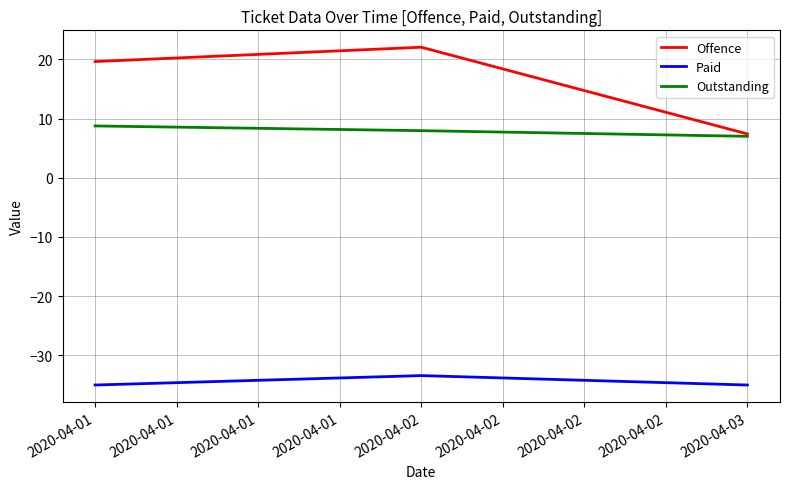

How many distinct data groups are displayed?

3